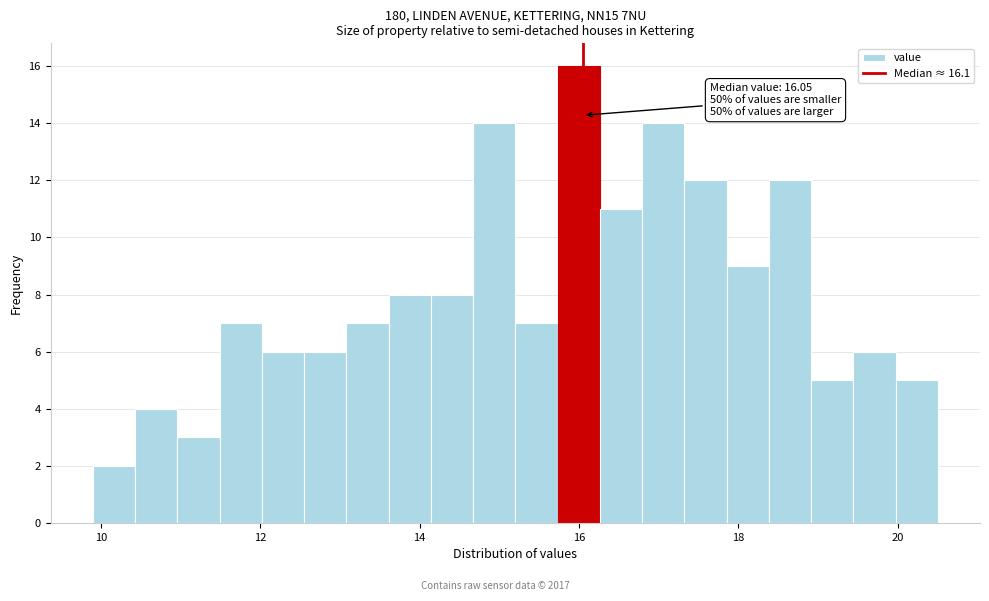

Around what value on the x-axis is the tallest bar? Give the approximate position of its centre, as read against the axis.

16.0